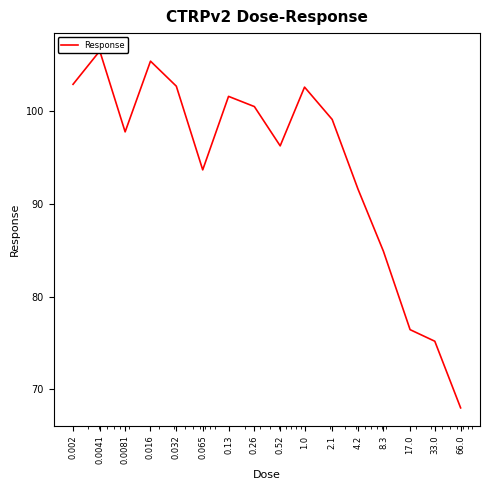

What is the difference between the maximum and second lowest values?

31.3